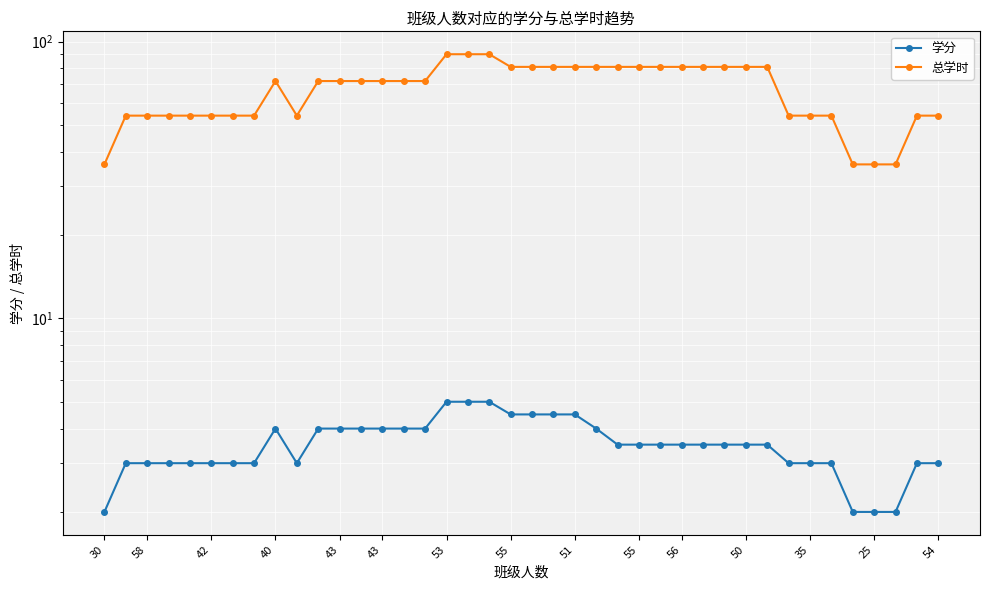

What is the sum of all 学分 values?

140.0